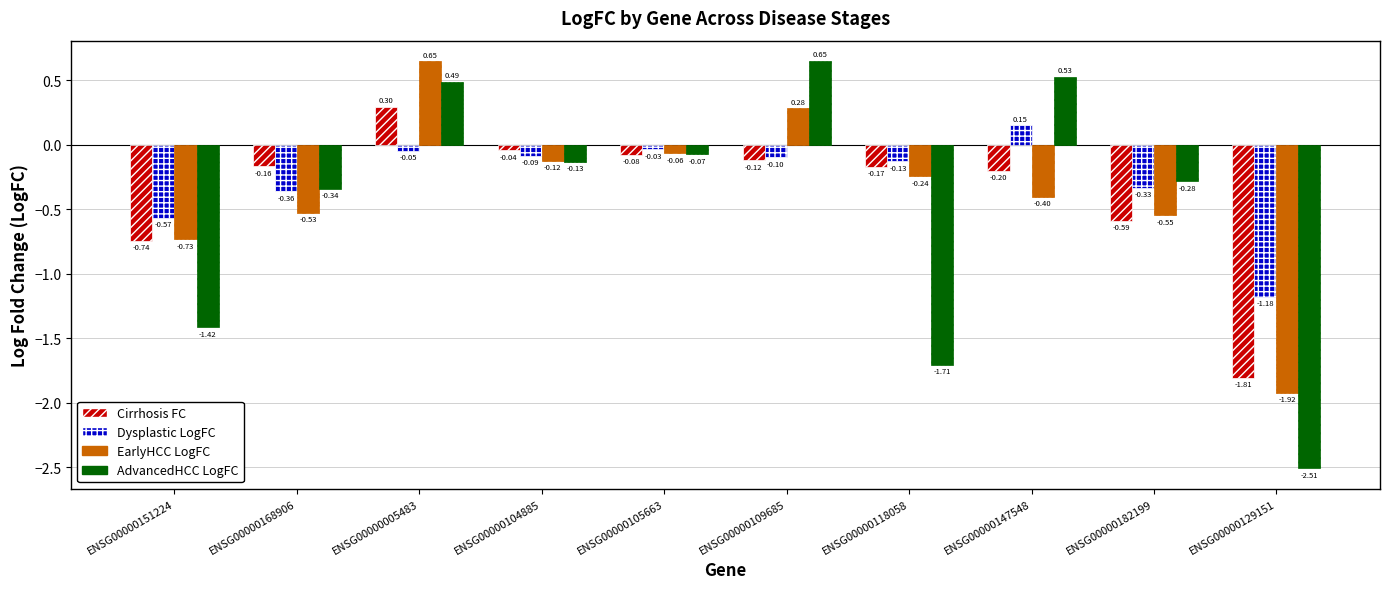

Where does the EarlyHCC LogFC series first go above 0?

ENSG00000005483